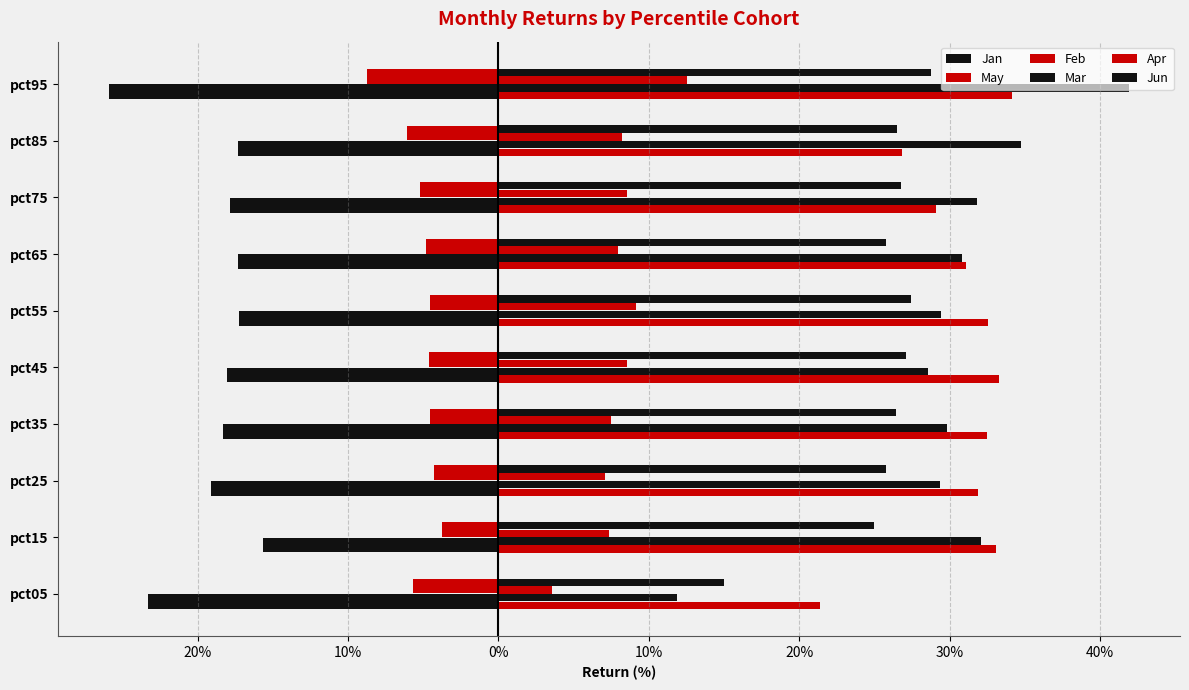

What are all the series names shown in the legend?

Jan, May, Feb, Mar, Apr, Jun